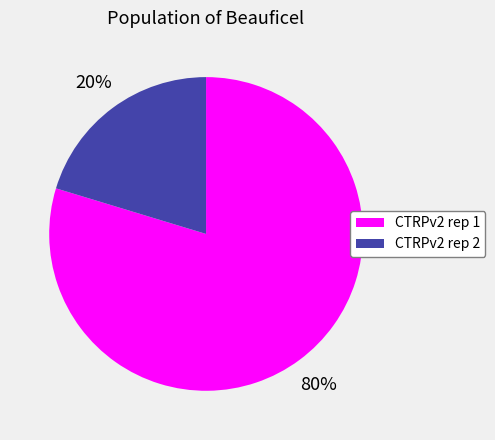

Which slice is the largest?

CTRPv2 rep 1